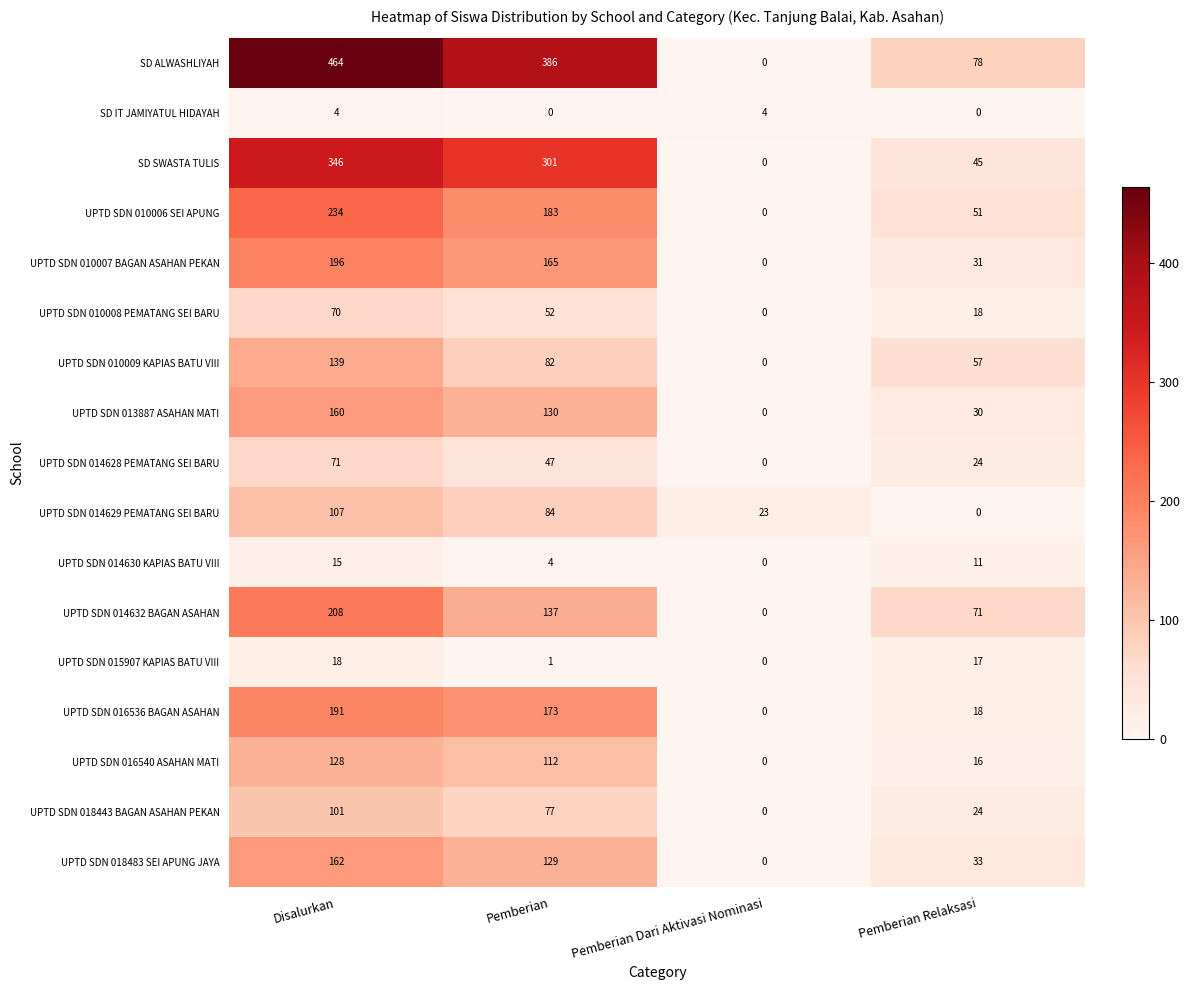

What is the sum of all UPTD SDN 014629 PEMATANG SEI BARU values?

214